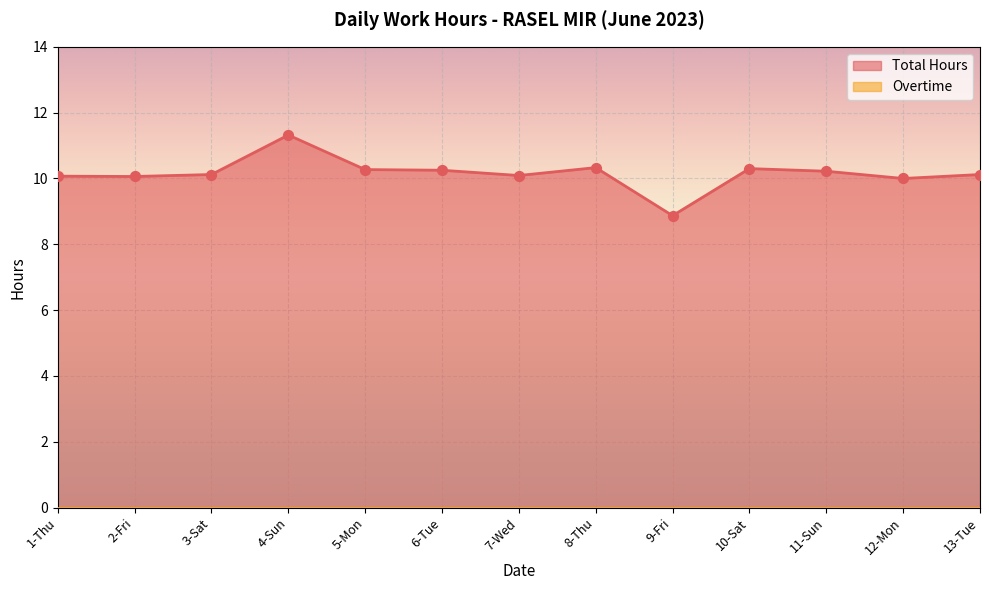

Which has a higher value, 5-Mon or 12-Mon?

5-Mon